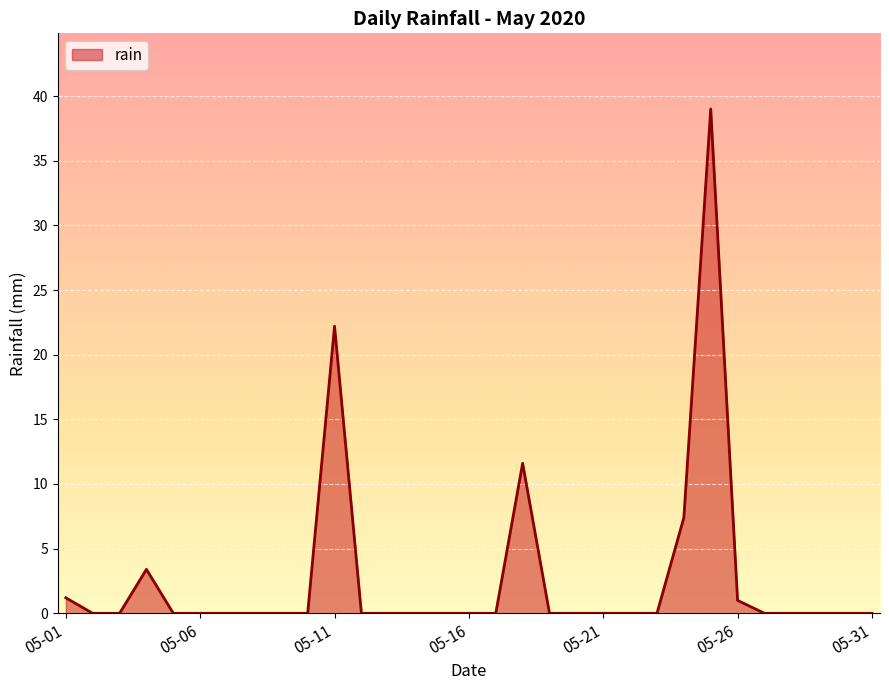

What is the difference between the second highest and second lowest values?

22.2